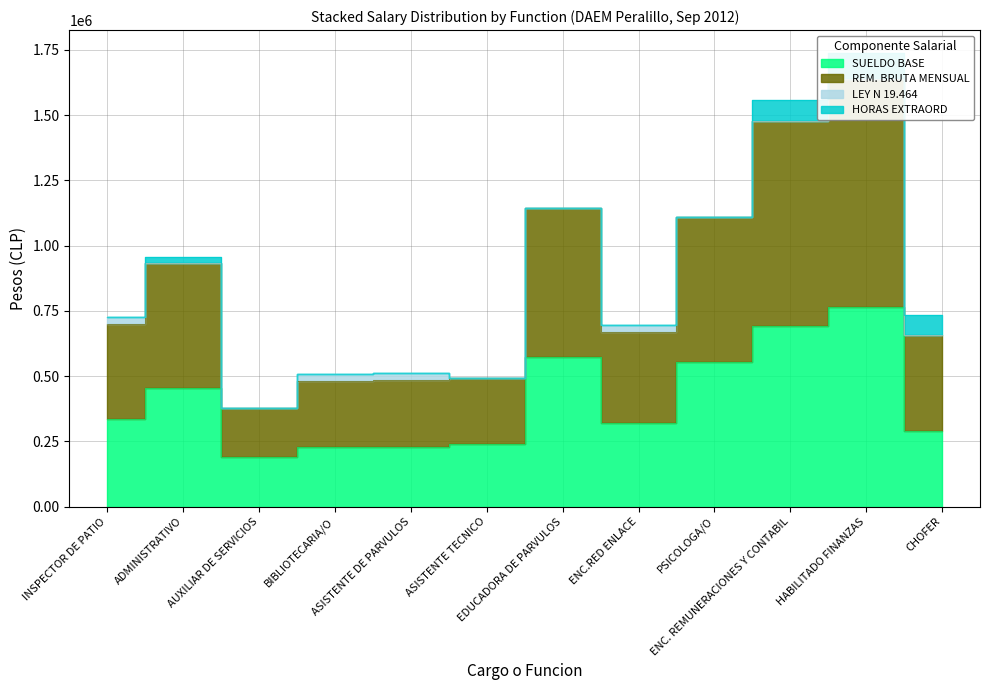

How many data points in SUELDO BASE are less than 336112?

6